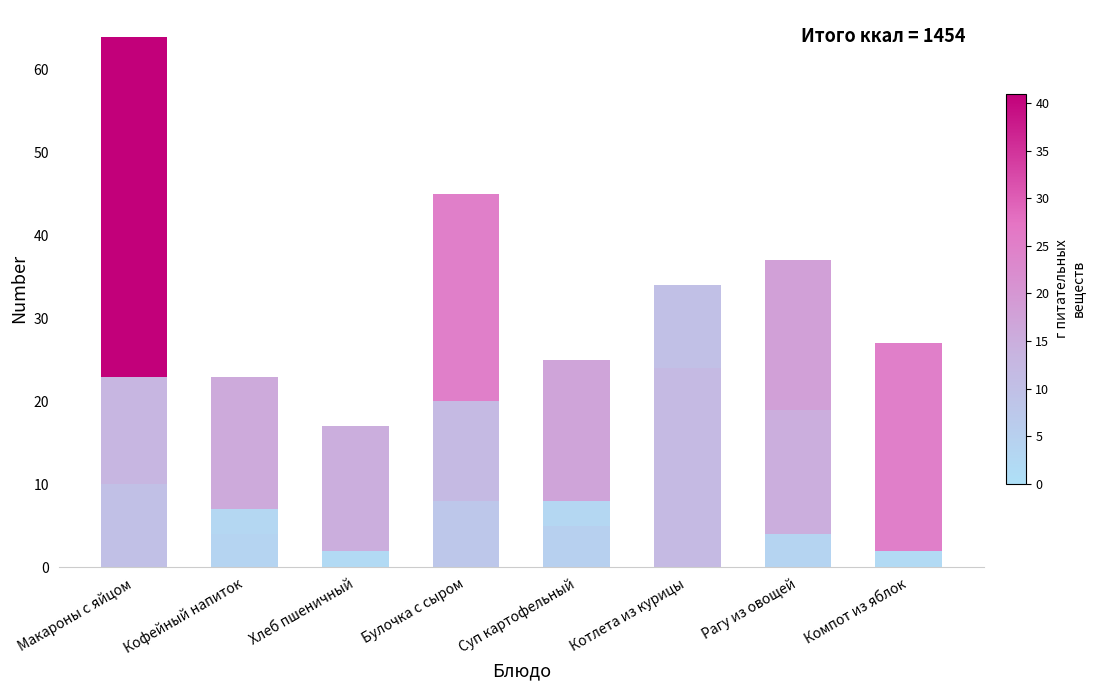

How many series are shown in this chart?

3